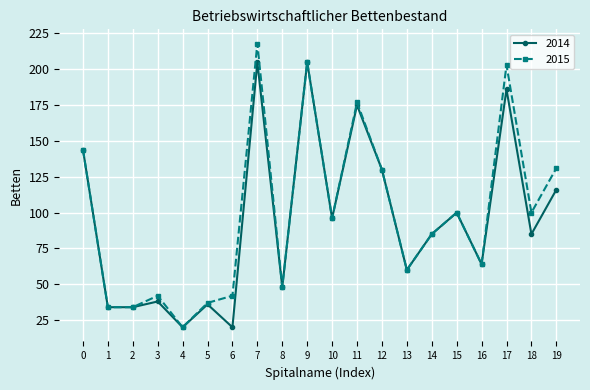

What are all the series names shown in the legend?

2014, 2015